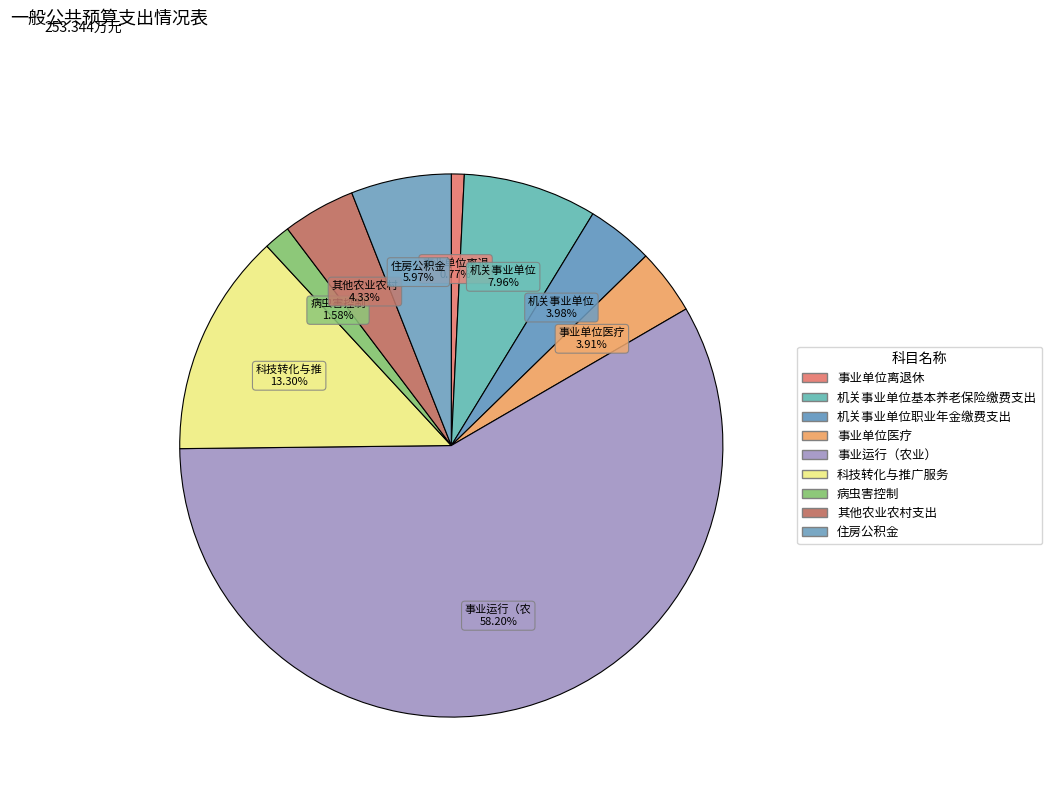

Count the number of slices in the pie.

9